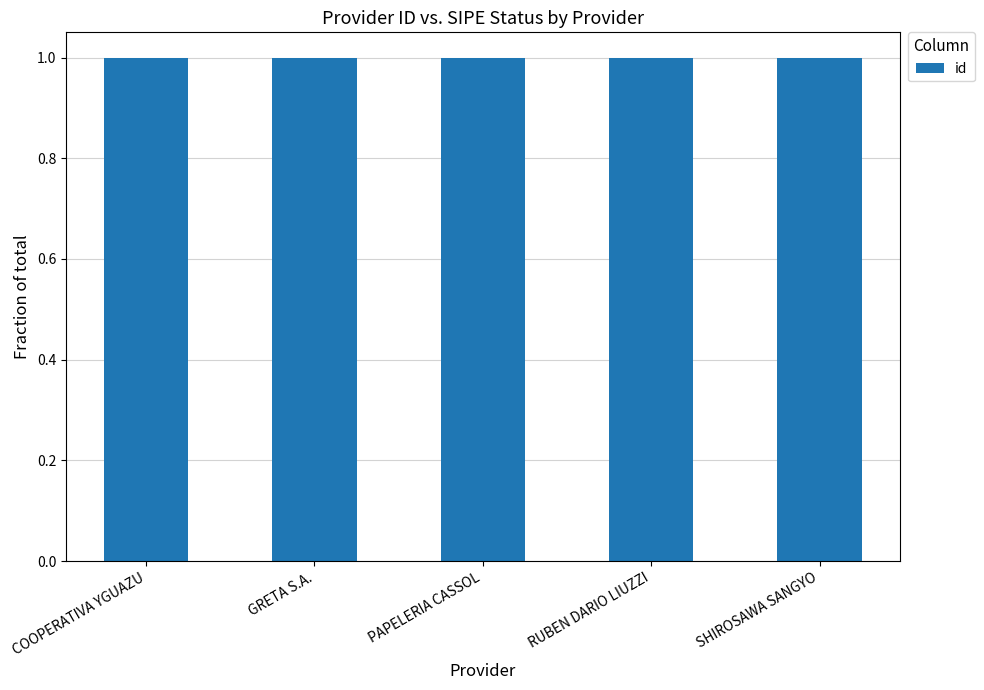

Does the chart contain any negative values?

No